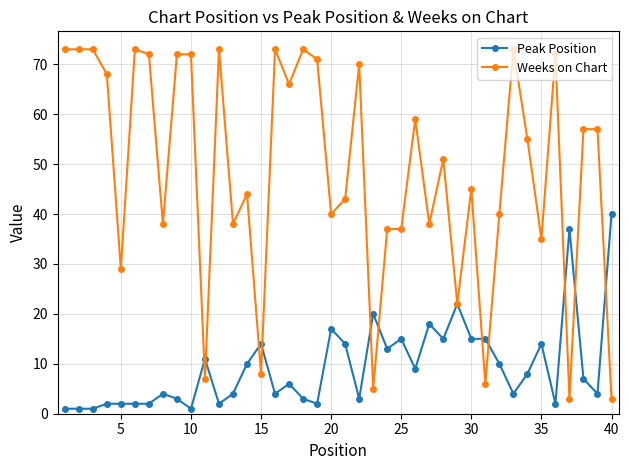

List the series in order of their peak value, lowest first.

Peak Position, Weeks on Chart